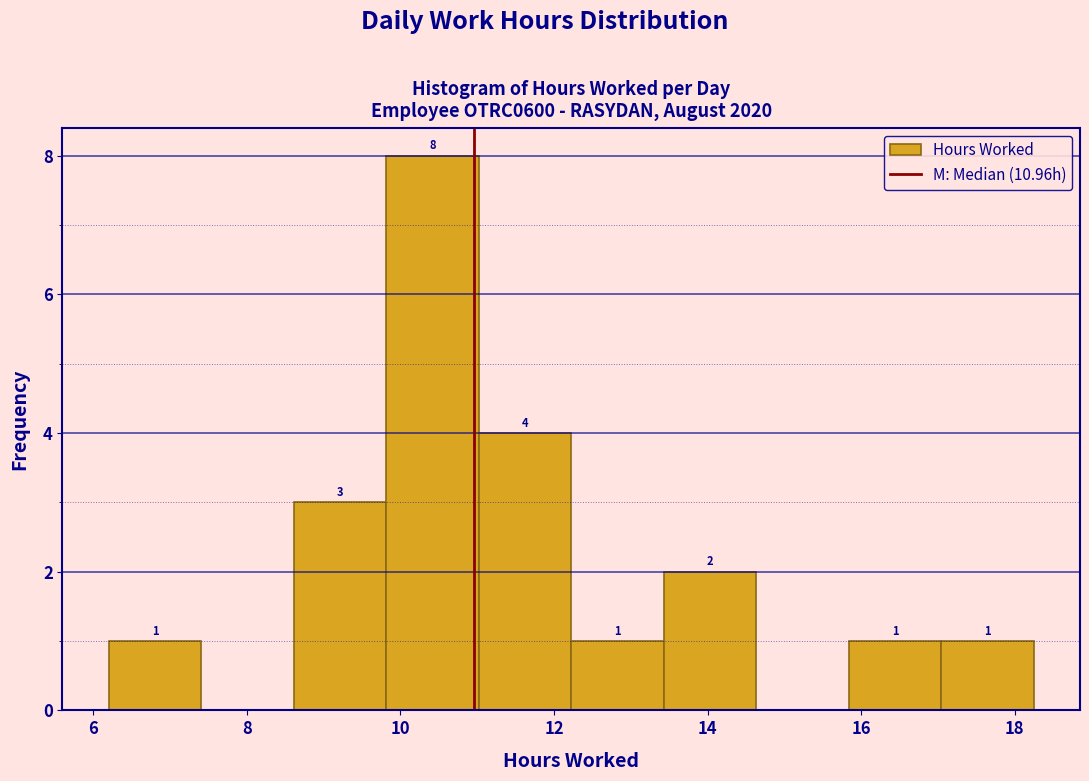

Which range on the x-axis has the tallest bar?

9.8 to 11.0